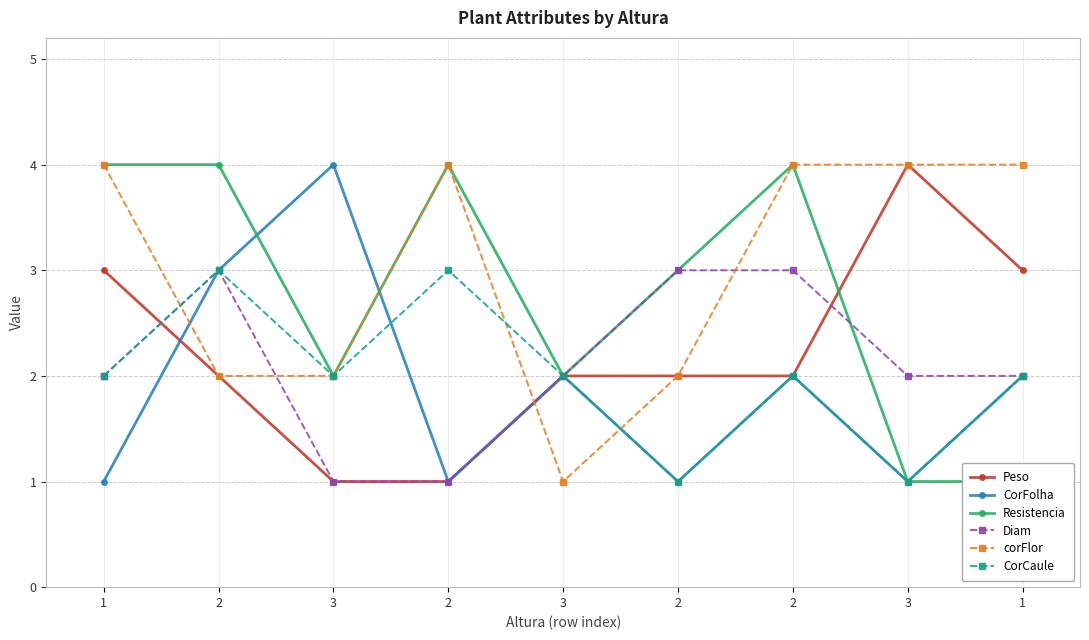

What is the highest value of the CorCaule series?

3